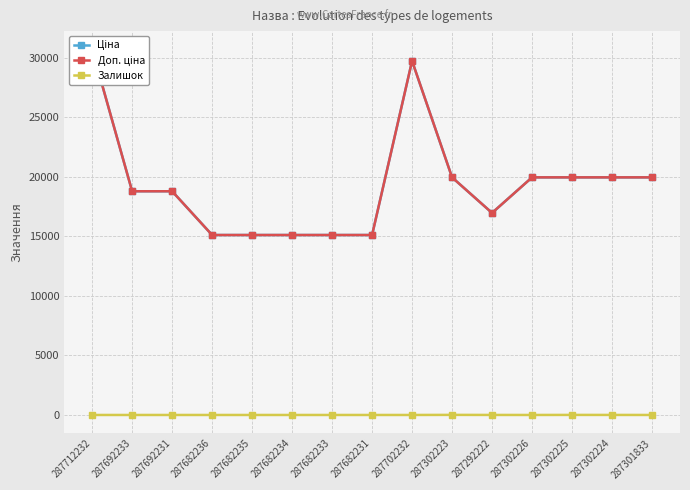

What is the greatest value displayed?

30717.1